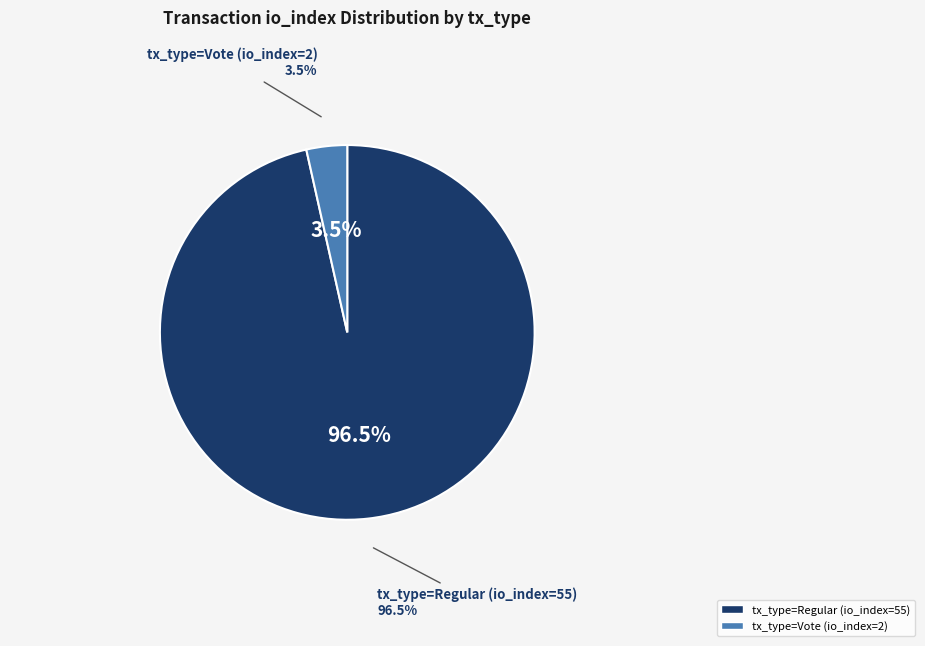

What is the change in value from tx_type=Regular (io_index=55) to tx_type=Vote (io_index=2)?

-53